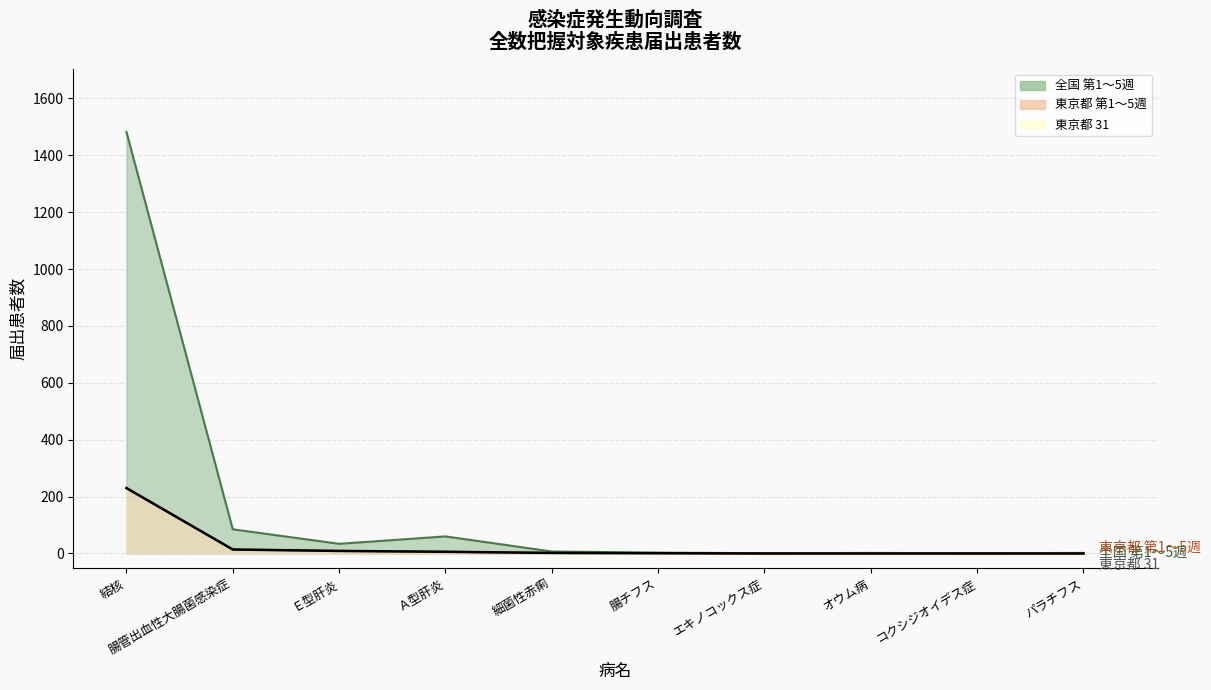

How many lines are shown in the chart?

3